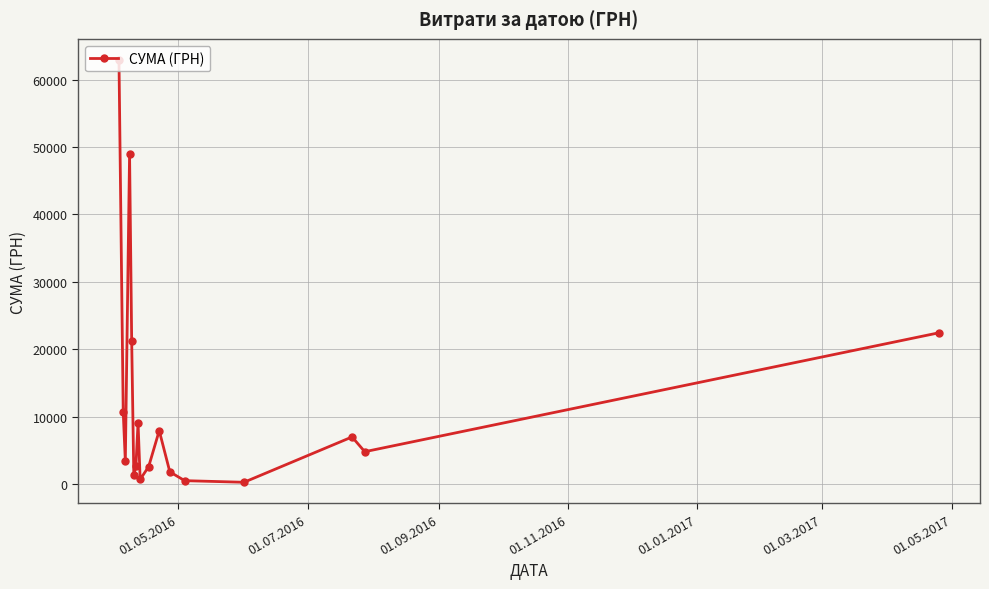

What is the value of the 1st point from the left?

62906.0